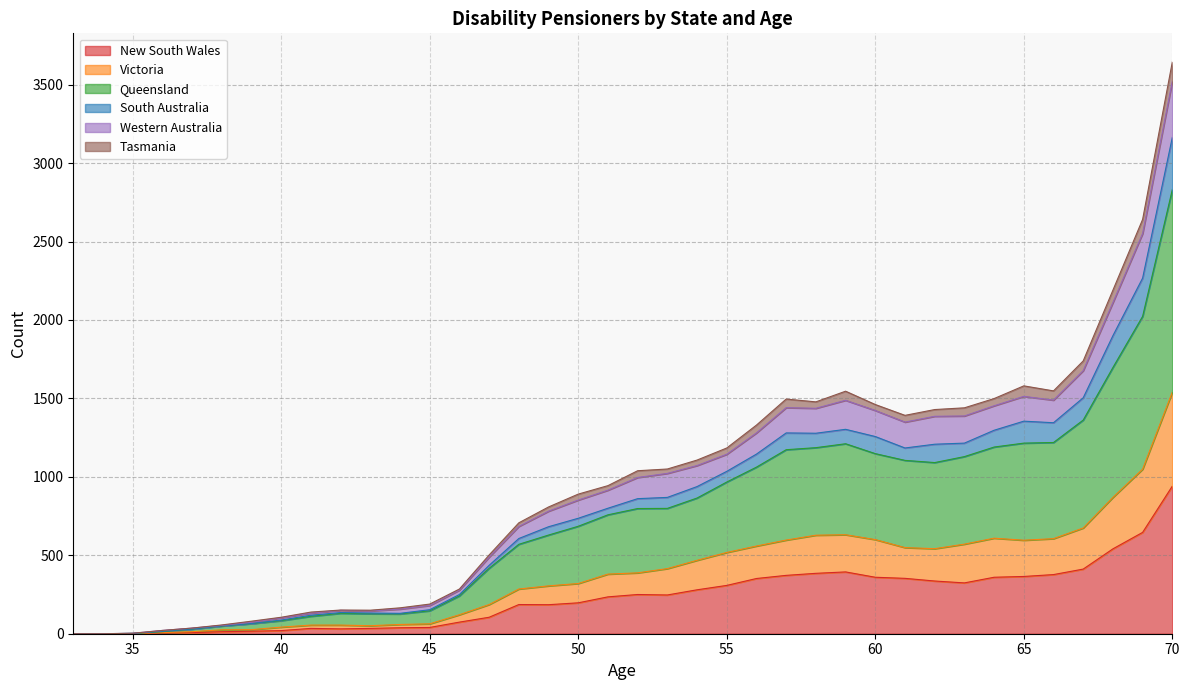

At which category is the sum across all series the highest?

70